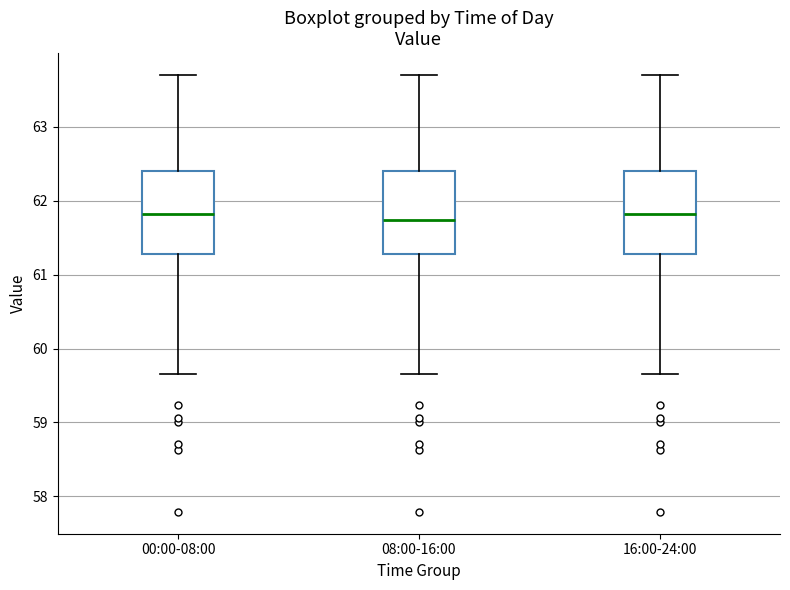

Reading left to right, transcribe this box plot: for each box, give where its median line is, the range the box spans, and where its two whiskers end, as read against the y-axis. The values are not printed on the chart, so give them approximately, as read against the axis.

00:00-08:00: median 61.8, box 61.3 to 62.4, whiskers 59.7 to 63.7
08:00-16:00: median 61.7, box 61.3 to 62.4, whiskers 59.7 to 63.7
16:00-24:00: median 61.8, box 61.3 to 62.4, whiskers 59.7 to 63.7